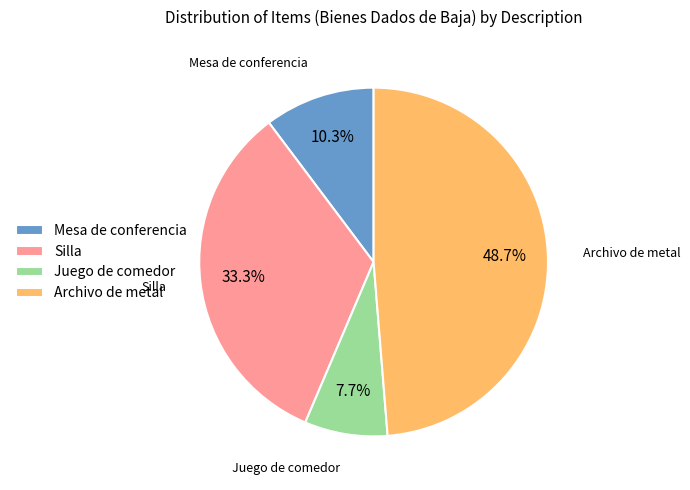

Is the sum of Mesa de conferencia and Juego de comedor greater than half?

No